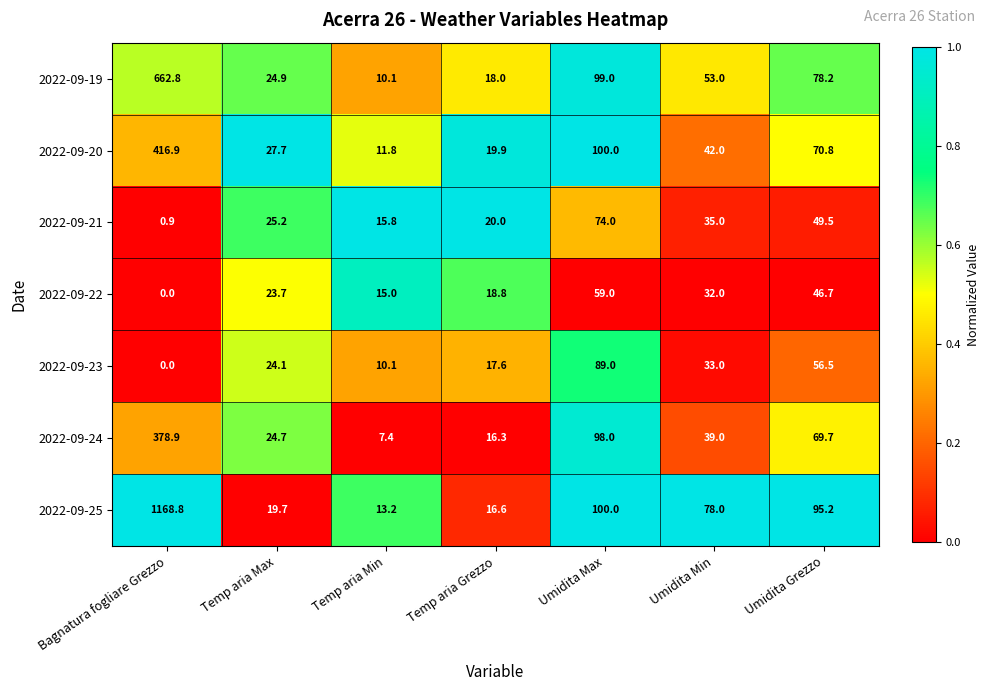

Is it true that 2022-09-19 equals 18.0 at Temp aria Grezzo?

True